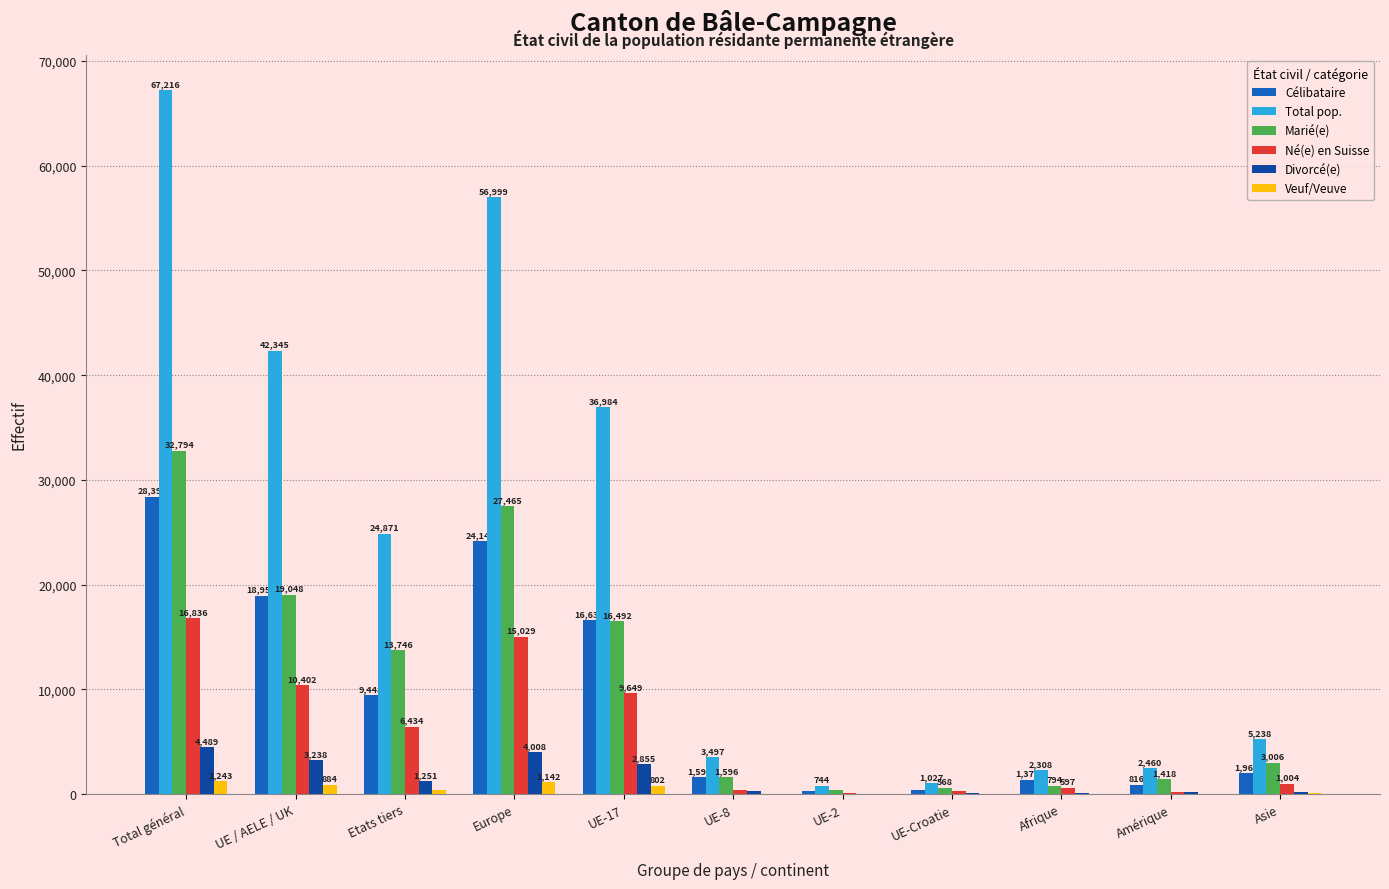

What are all the series names shown in the legend?

Célibataire, Total pop., Marié(e), Né(e) en Suisse, Divorcé(e), Veuf/Veuve